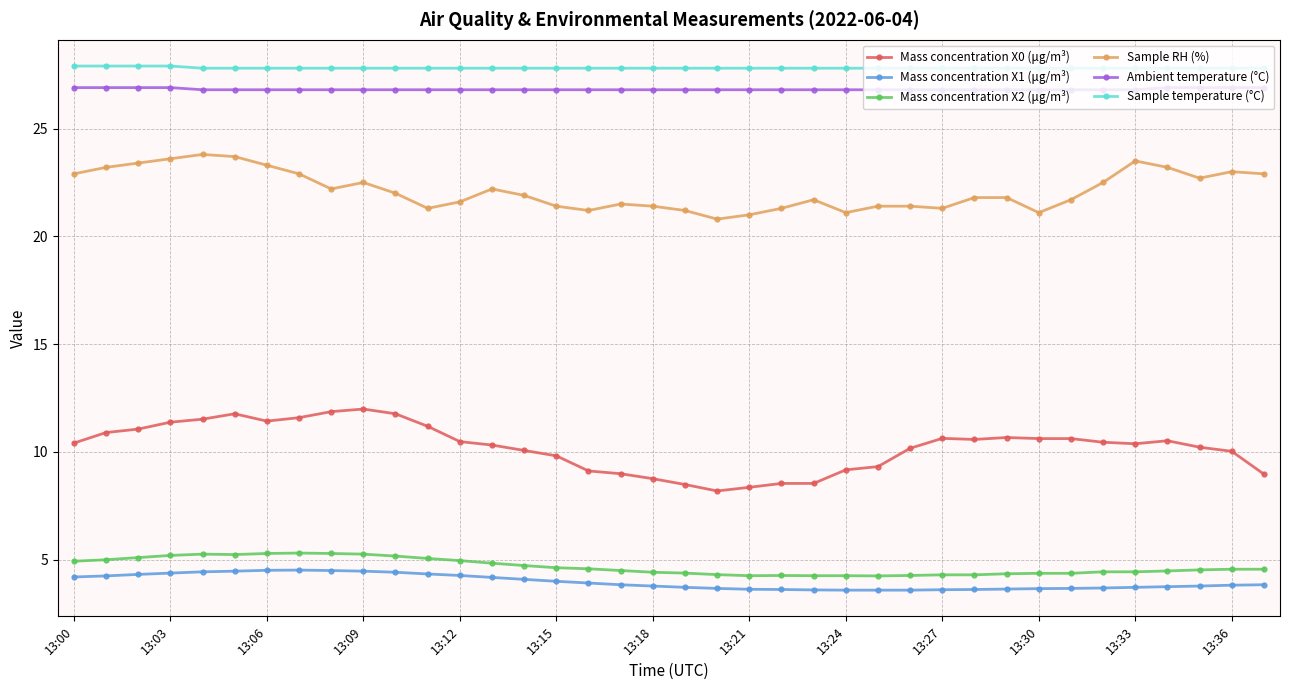

True or false: Sample temperature (°C) and Sample RH (%) cross at least once.

False